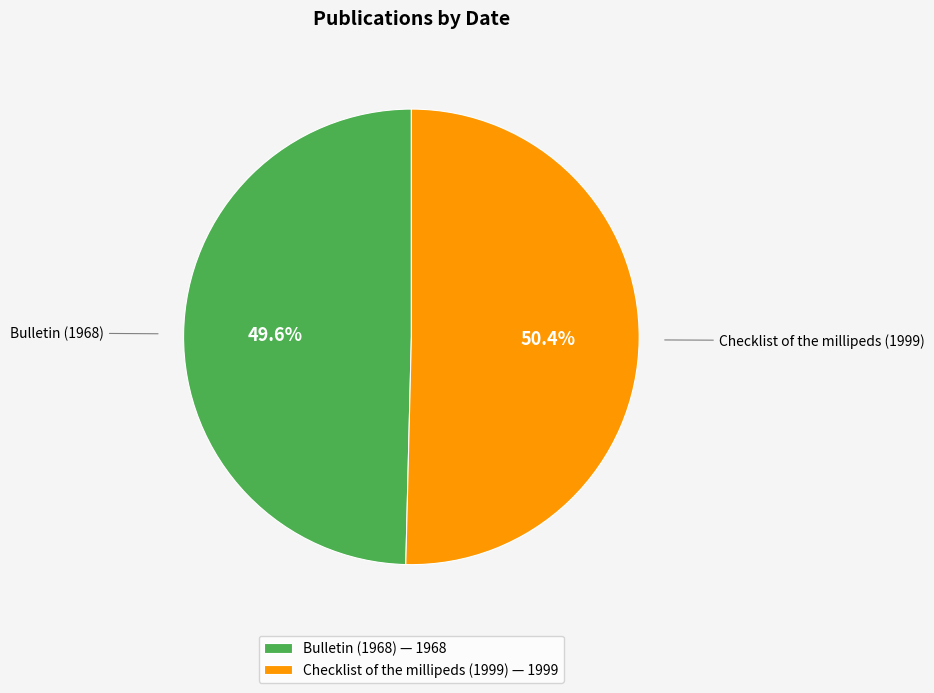

What is the total percentage of Checklist of the millipeds (1999) and Bulletin (1968)?

100.0%